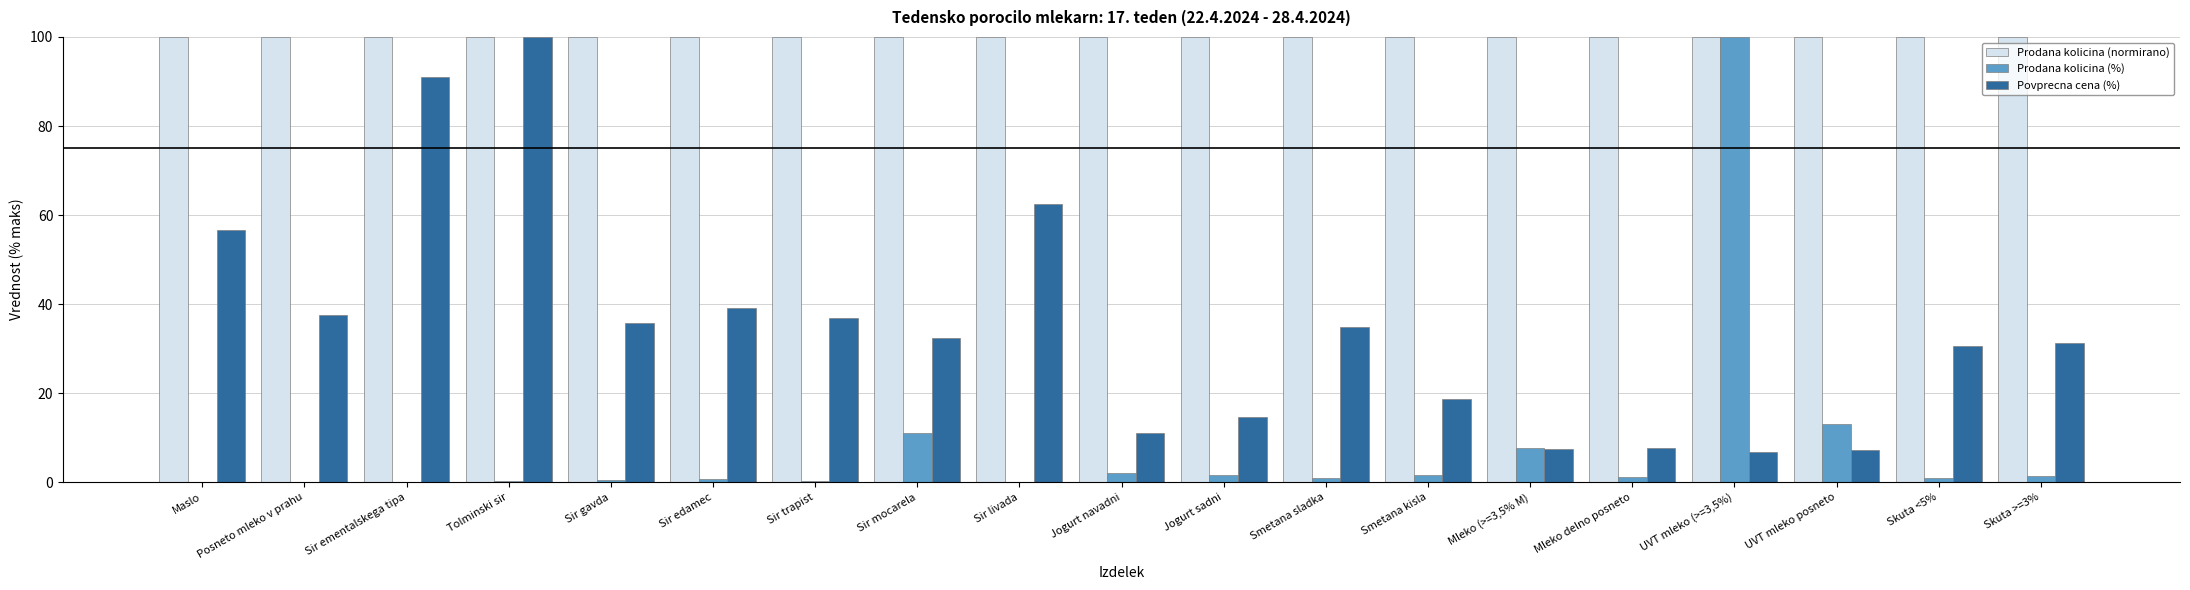

How many groups of bars are there?

19